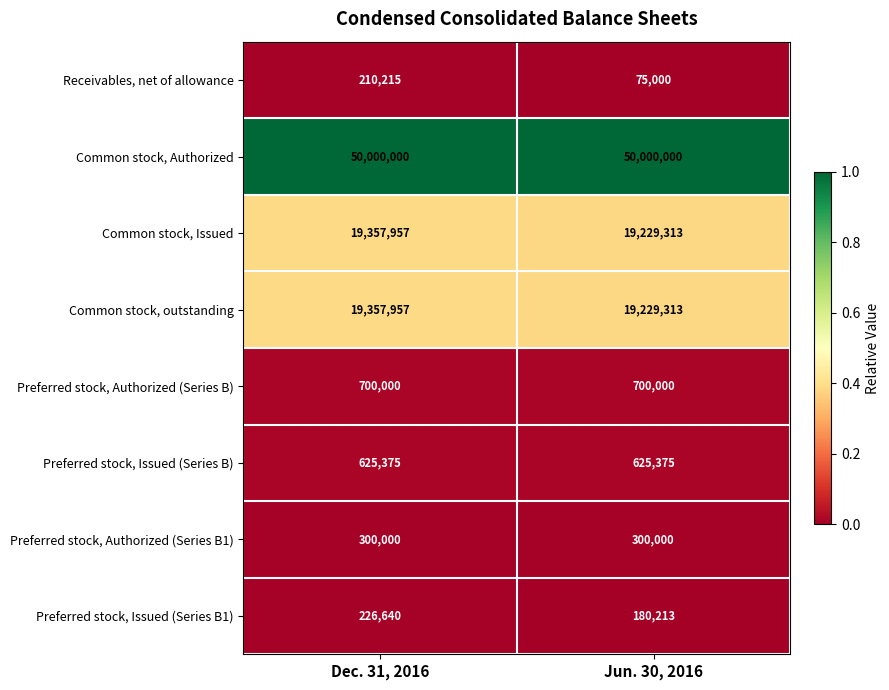

At which category is the sum across all series the highest?

Dec. 31, 2016